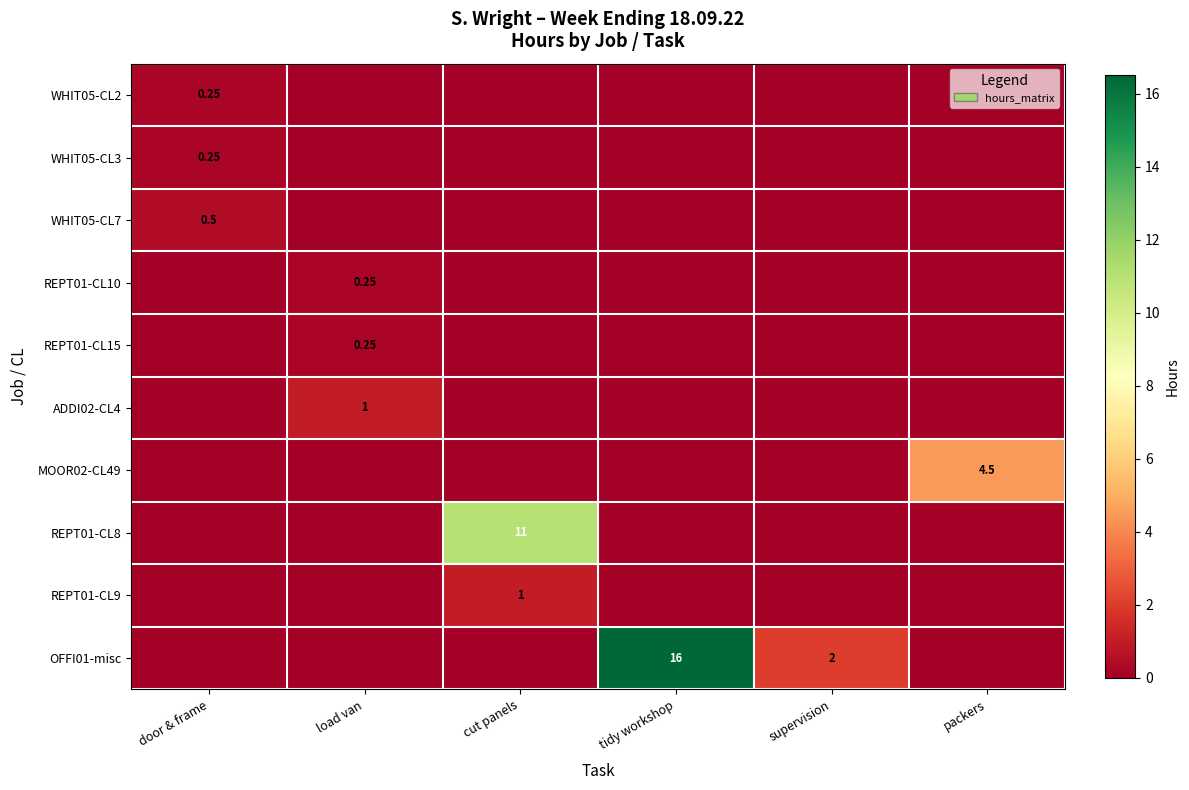

How many categories are shown in the chart?

6